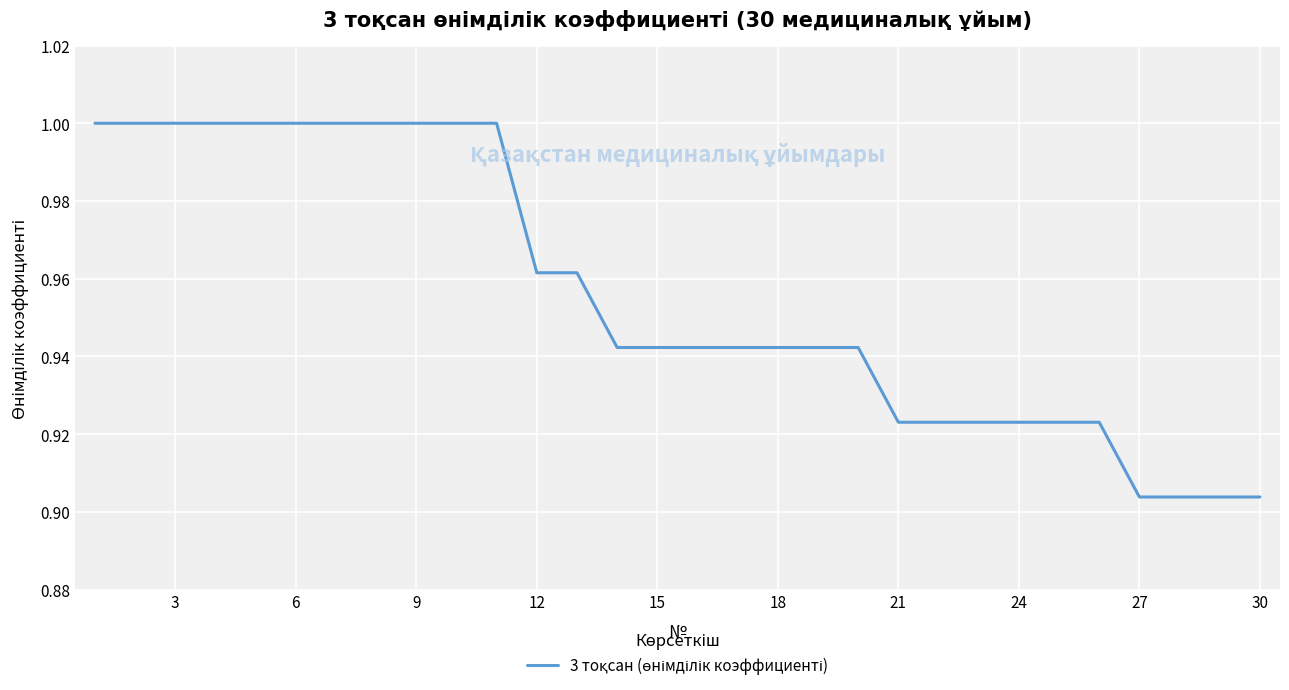

Is this an area chart (filled region under the line)?

No